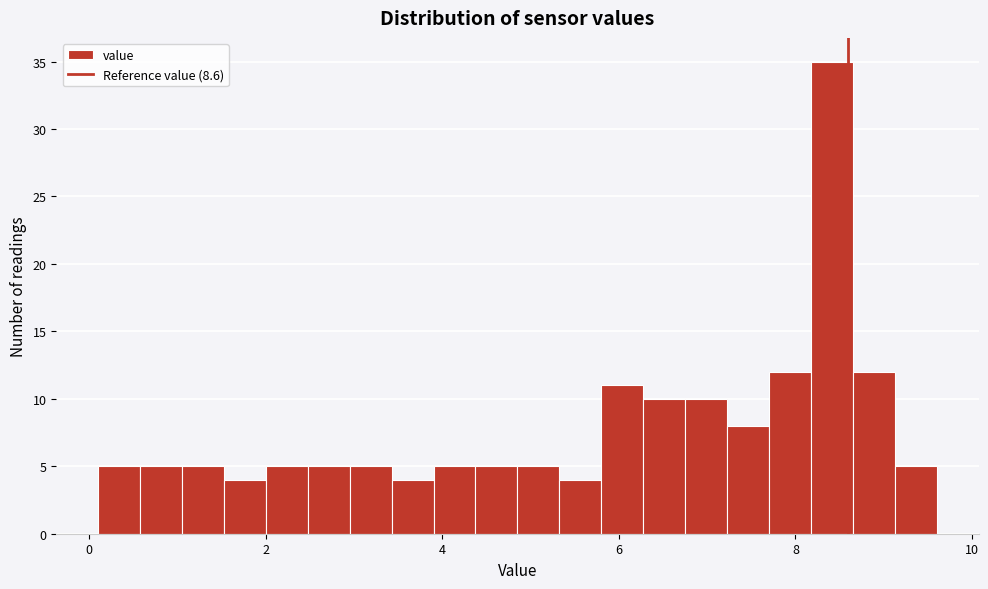

Around what value on the x-axis is the tallest bar? Give the approximate position of its centre, as read against the axis.

8.4